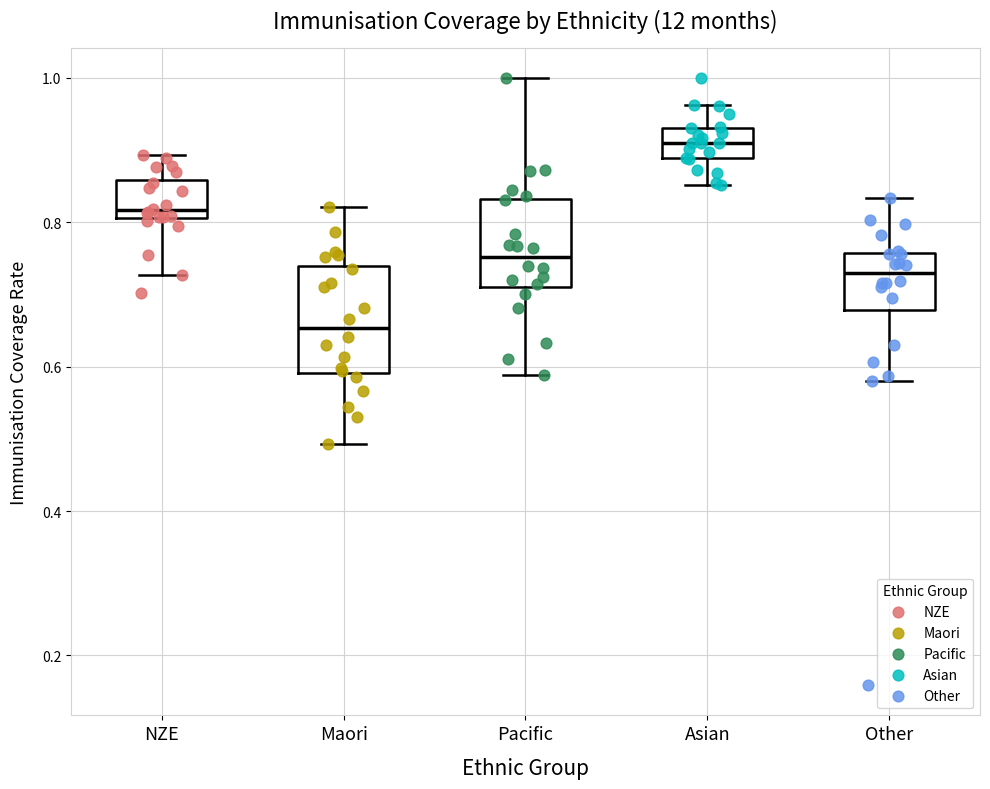

Which box is the tallest, from its lower edge to its upper edge?

Maori